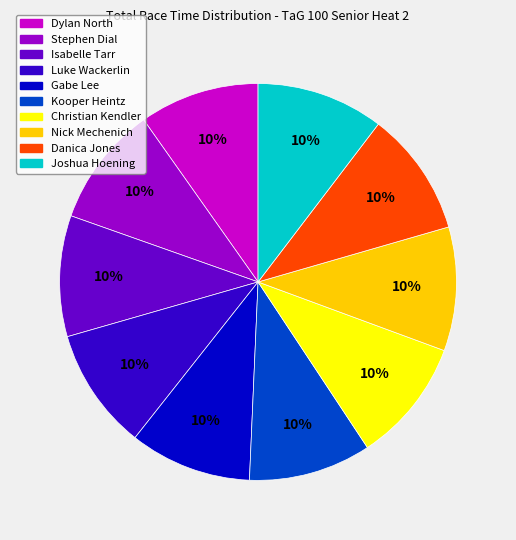

What is the ratio of the value at Christian Kendler to the value at Kooper Heintz?

1.0